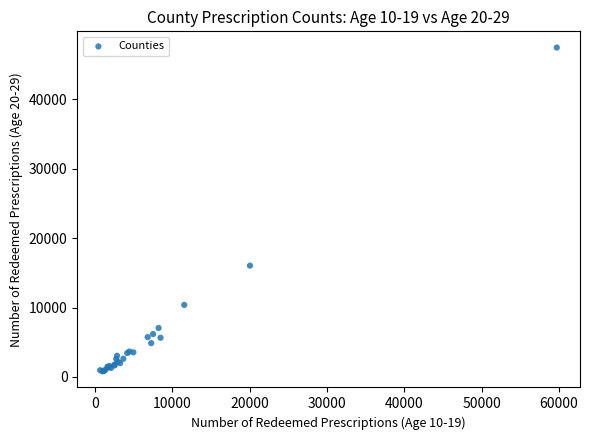

What Y value in the scatter plot is closest to 24155?

16049